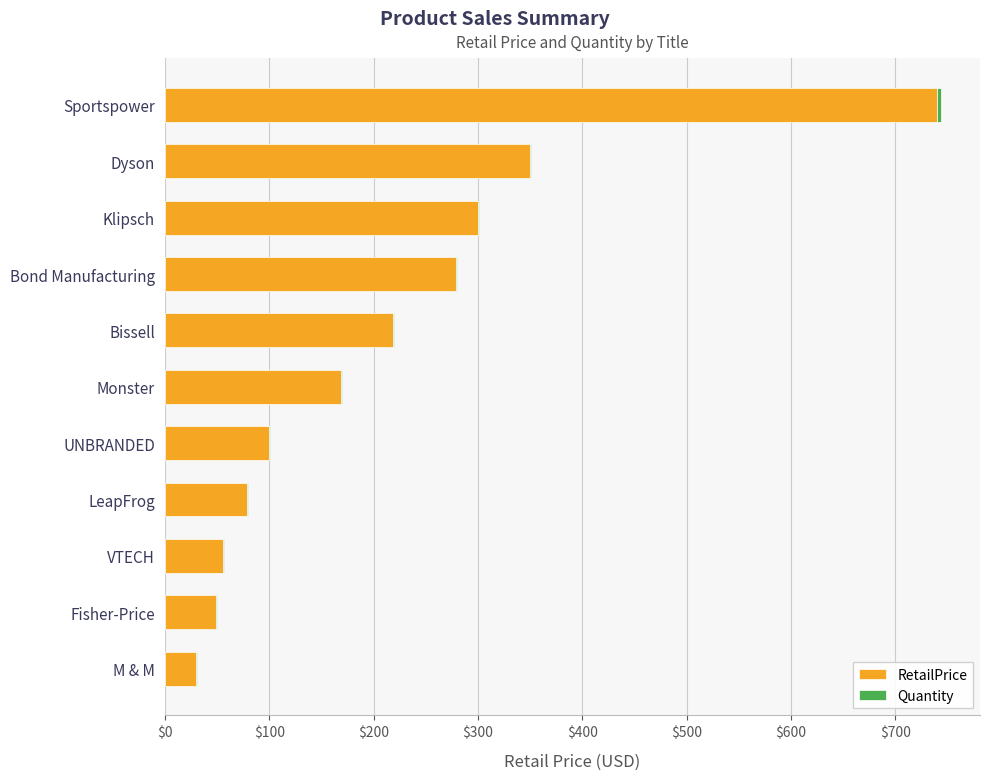

The value of RetailPrice at UNBRANDED is 100.0. True or false?

True